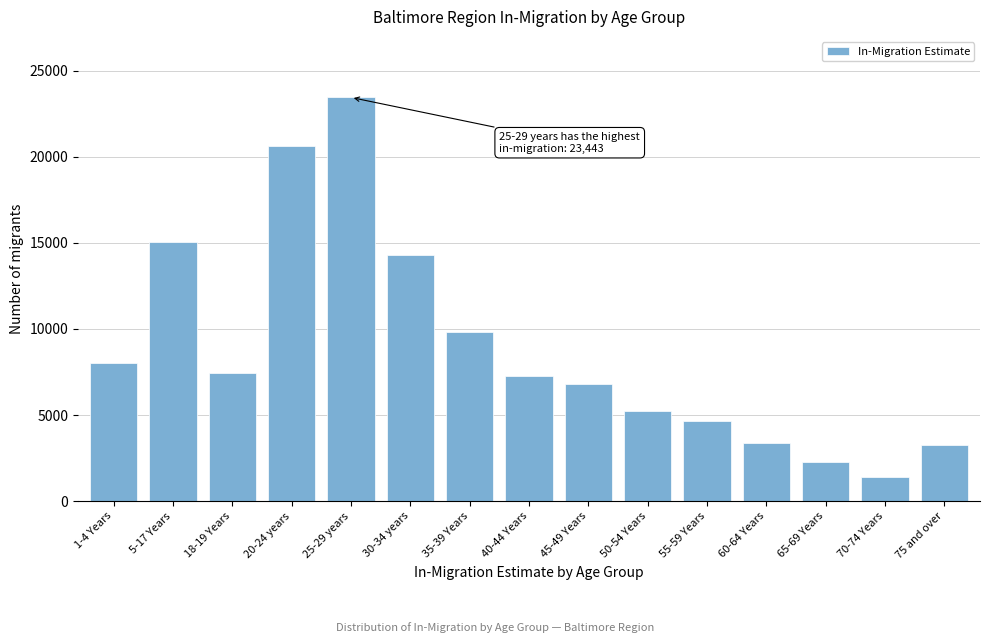

Reading left to right, list all the values displayed in this chart.

1-4 Years=8050	5-17 Years=15029	18-19 Years=7438	20-24 years=20598	25-29 years=23443	30-34 years=14294	35-39 Years=9800	40-44 Years=7285	45-49 Years=6827	50-54 Years=5233	55-59 Years=4682	60-64 Years=3393	65-69 Years=2274	70-74 Years=1418	75 and over=3284